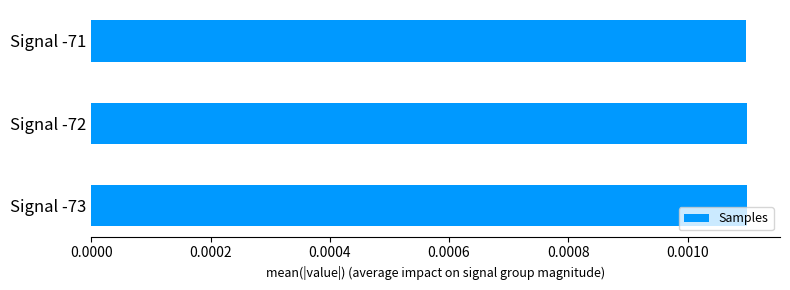

Count the values in the range 0 to 1.

3